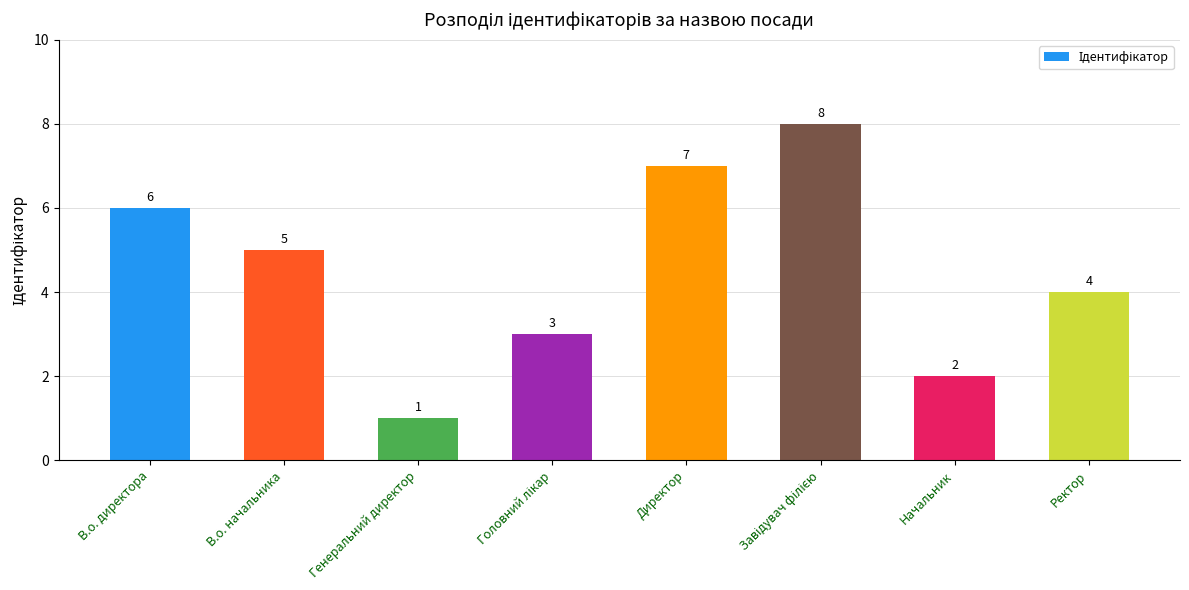

What is the ratio of the value at В.о. директора to the value at Начальник?

3.0